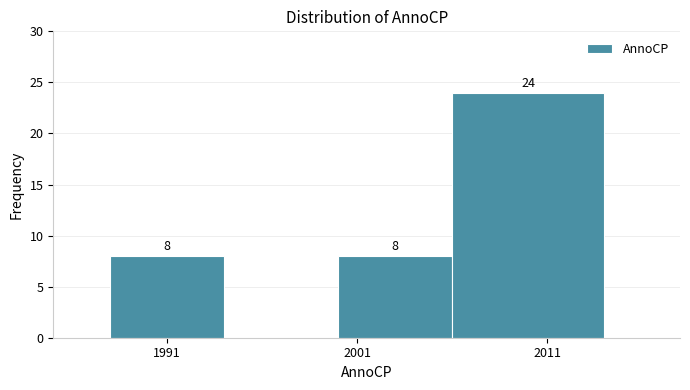

Over which range of the x-axis is the bar tallest?

2006 to 2014